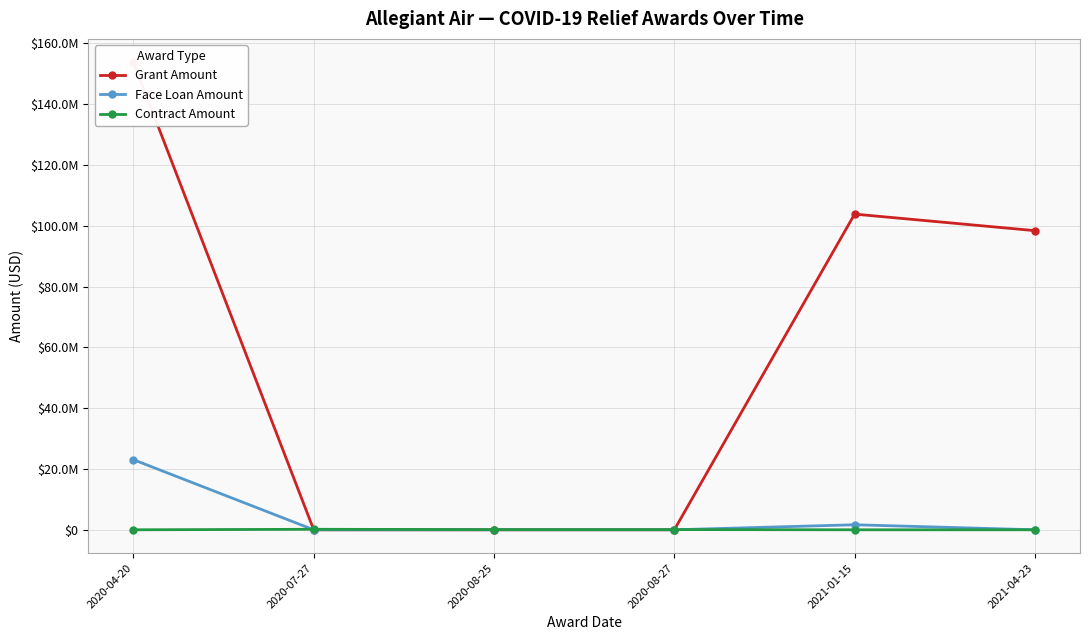

At which label is Face Loan Amount closest to 11533399?

2021-01-15